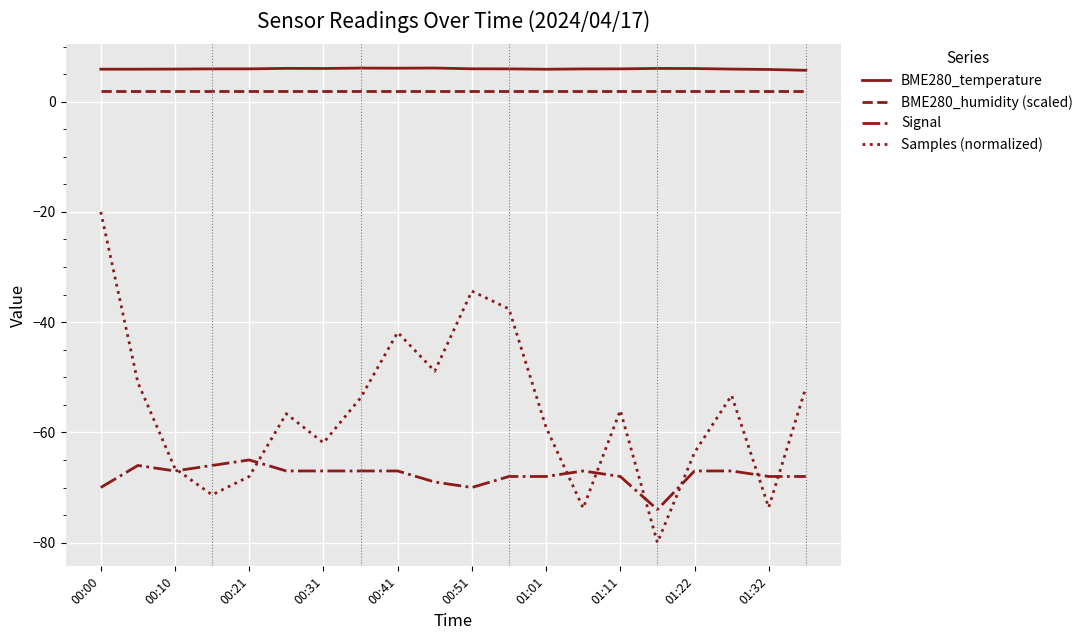

Rank the series by their maximum value, from lowest to highest.

Signal, Samples (normalized), BME280_humidity (scaled), BME280_temperature